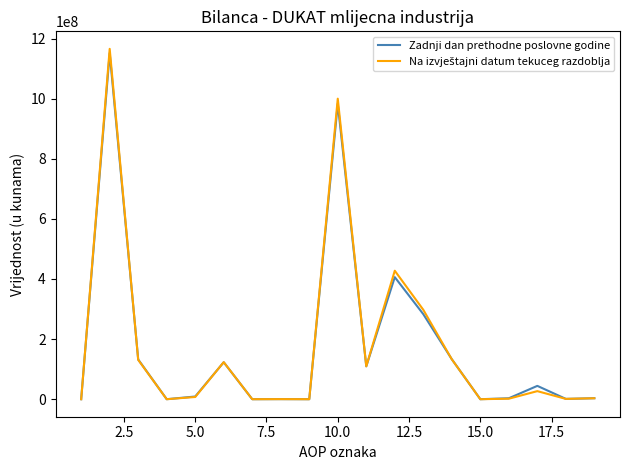

What is the maximum value for Zadnji dan prethodne poslovne godine?

1151721332